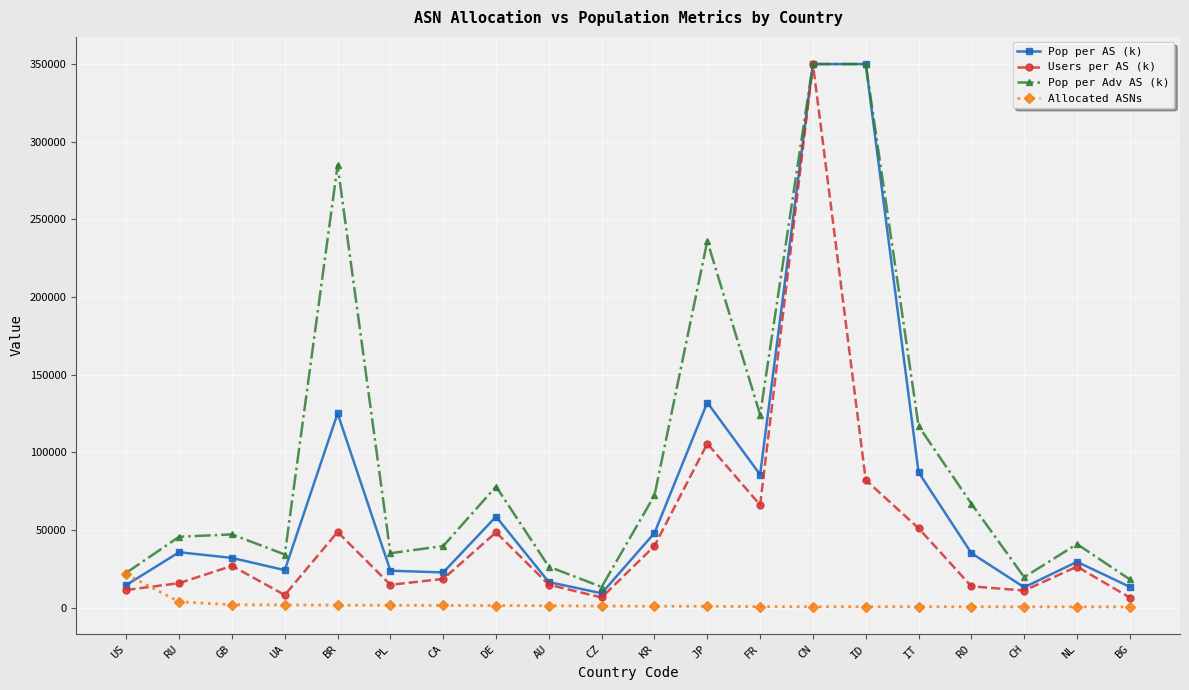

What is the greatest value displayed?

350000